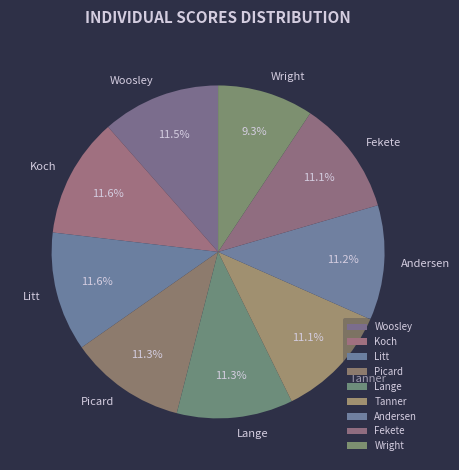

True or false: Tanner accounts for 11% of the total.

True